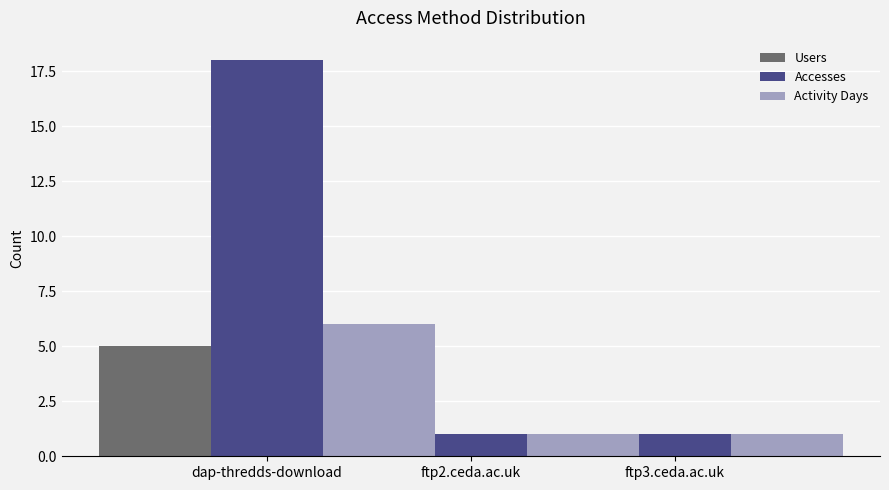

Reading right to left, transcribe all the data shown in this chart.

Users: 1	1	5
Accesses: 1	1	18
Activity Days: 1	1	6